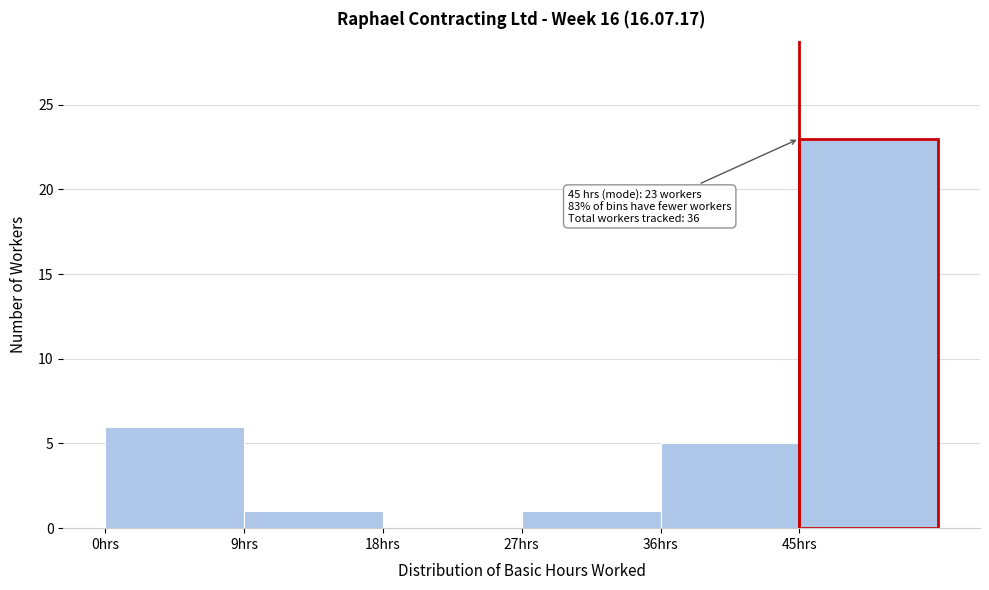

Over which range of the x-axis is the bar tallest?

45 to 54